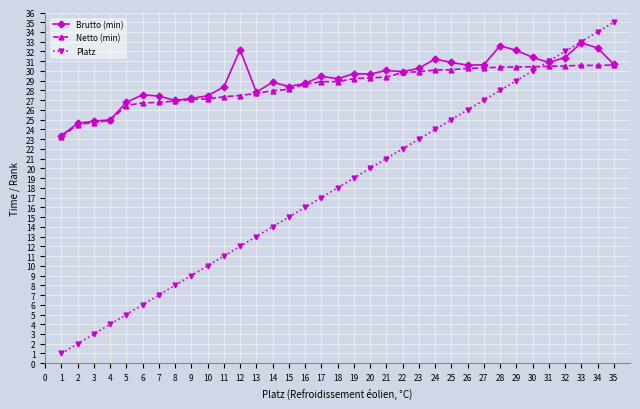

What is the value of the Brutto (min) point at the 3rd from the left?

24.9